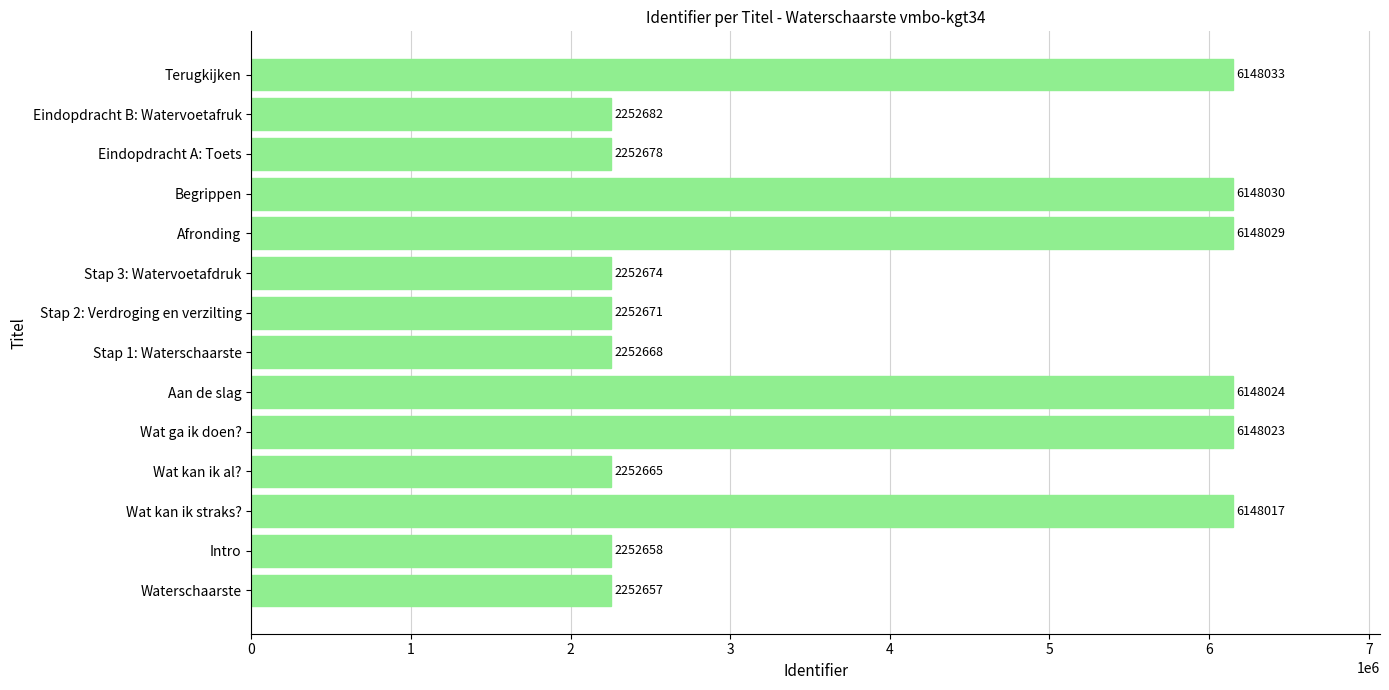

What is the difference between the maximum and minimum values?

3895376